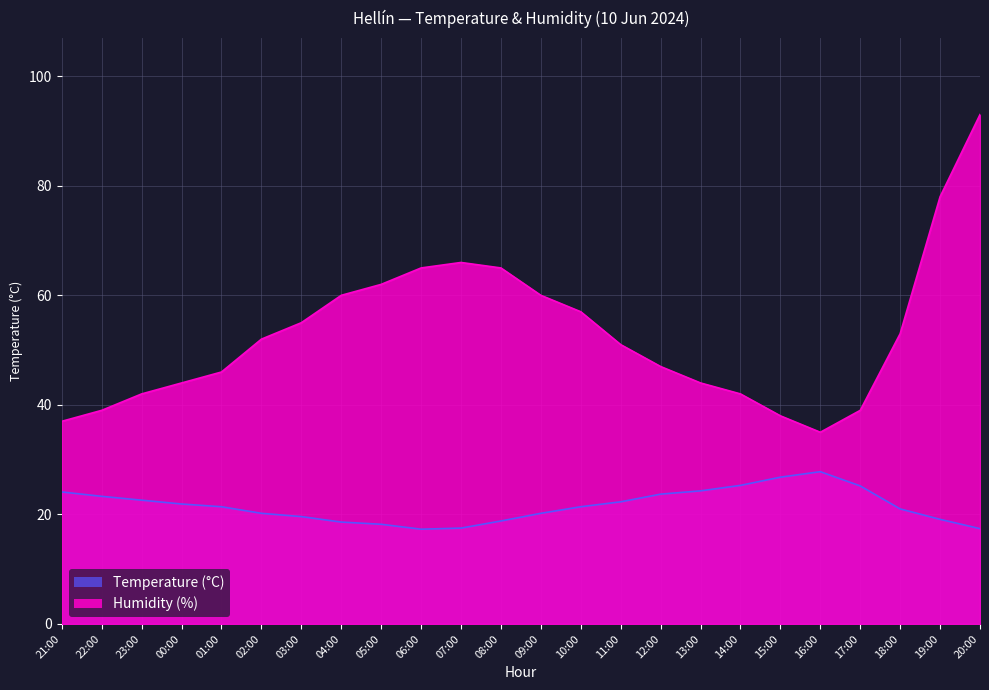

At which category is the sum across all series the highest?

20:00